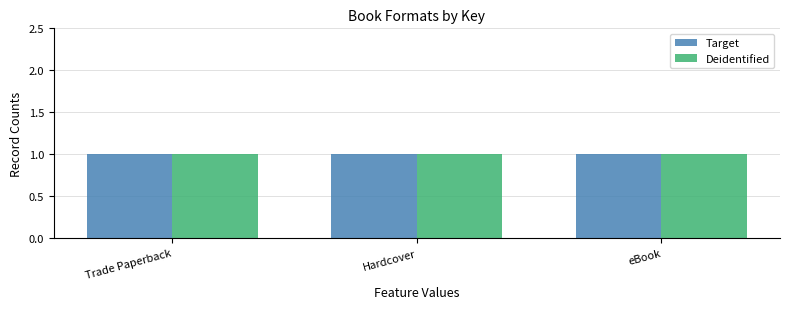

How many data points in Deidentified are less than 412592532?

3